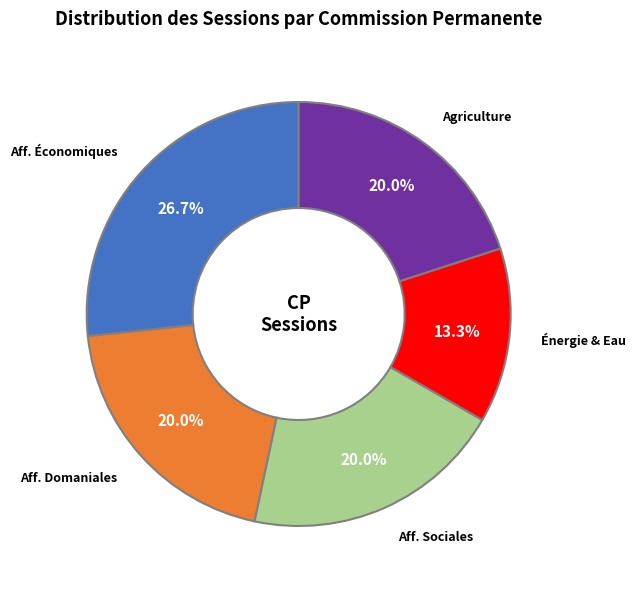

Is there a majority slice in this chart?

No